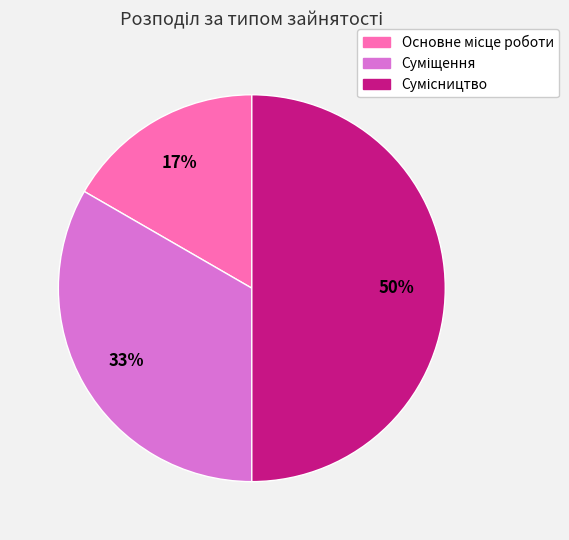

To the nearest percent, what is the difference between the largest and smallest slice percentages?

33%